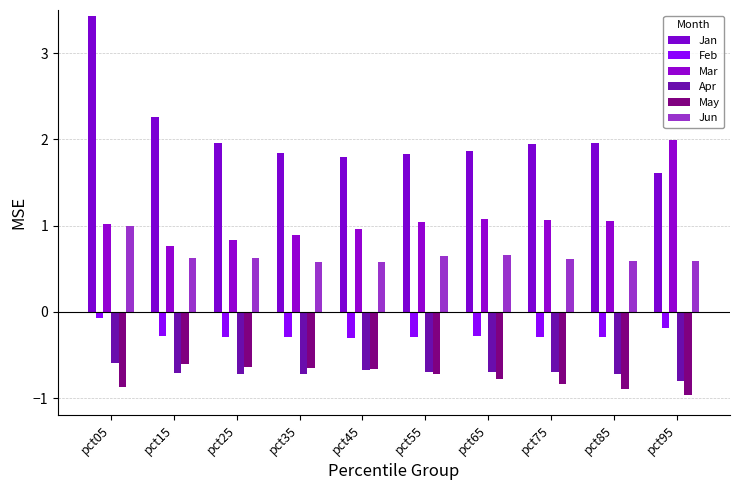

The Feb series shows -0.1 at pct05. True or false?

False